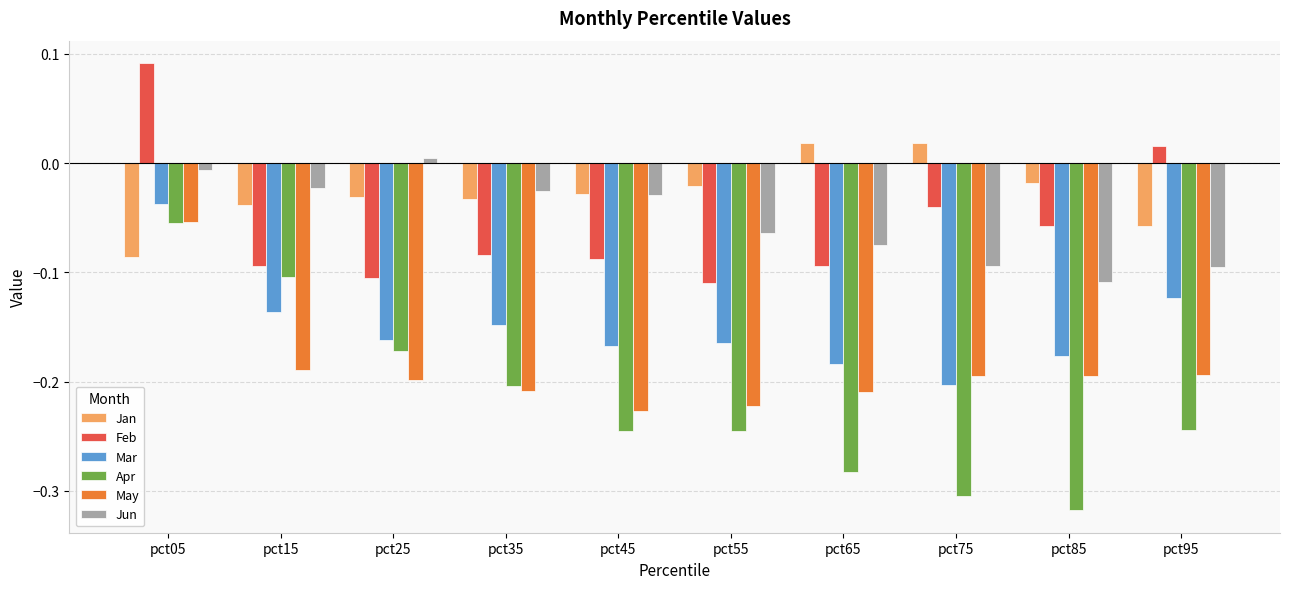

At which category is the sum across all series the highest?

pct05